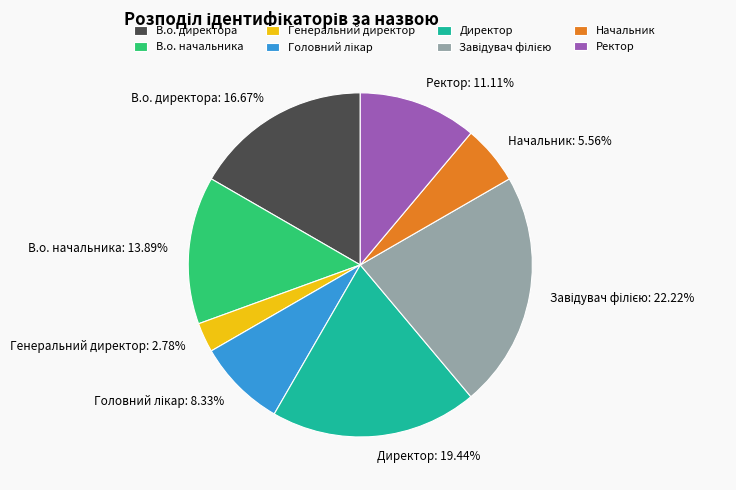

Does any single category account for the majority?

No